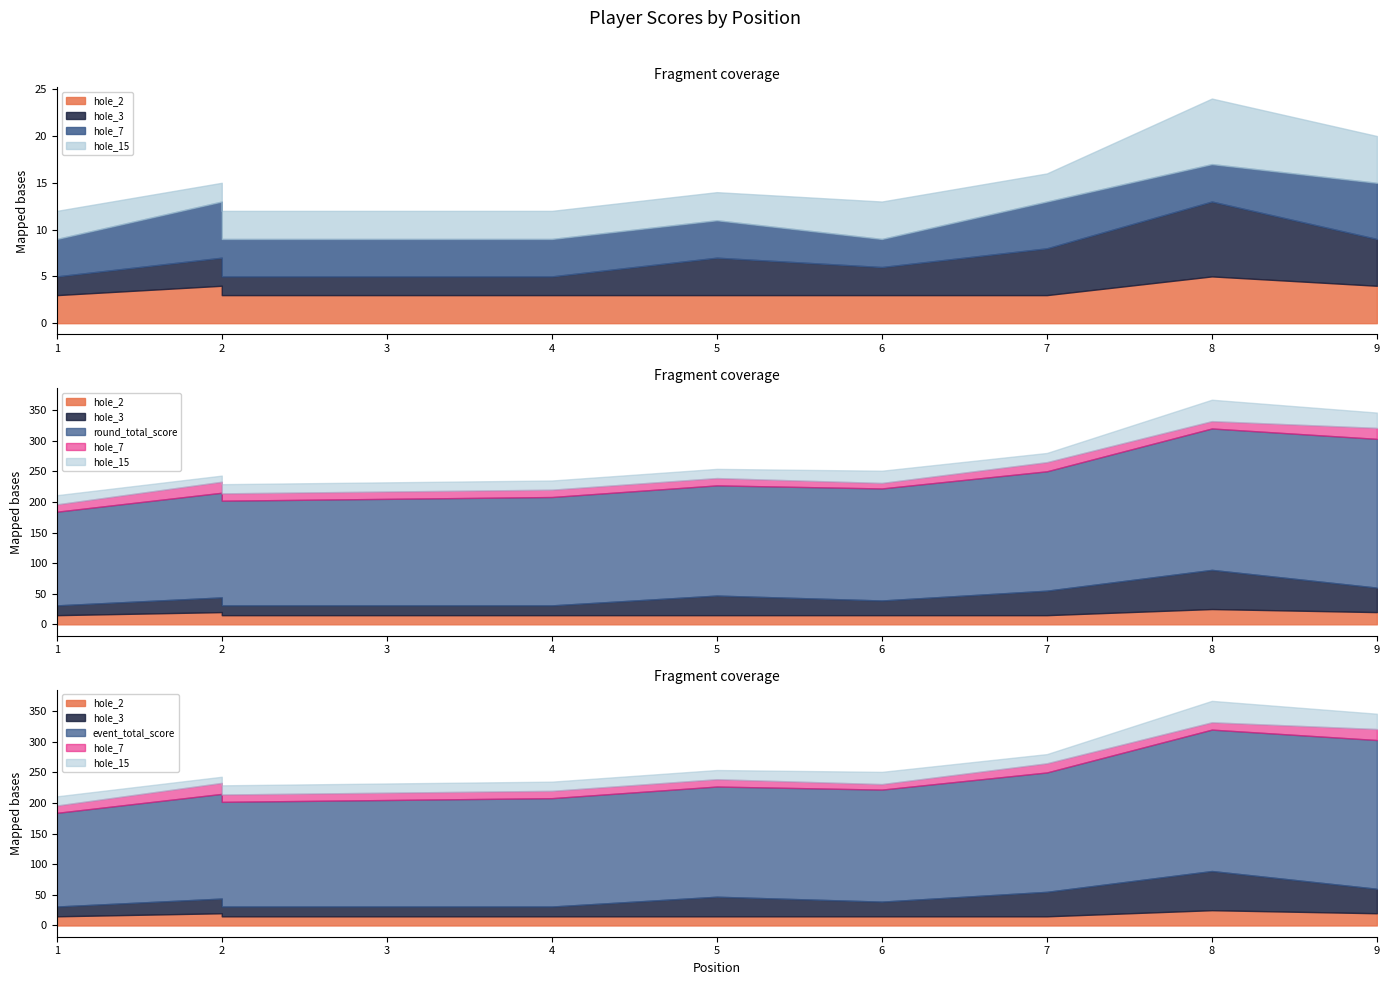

Does the chart have visible grid lines?

No